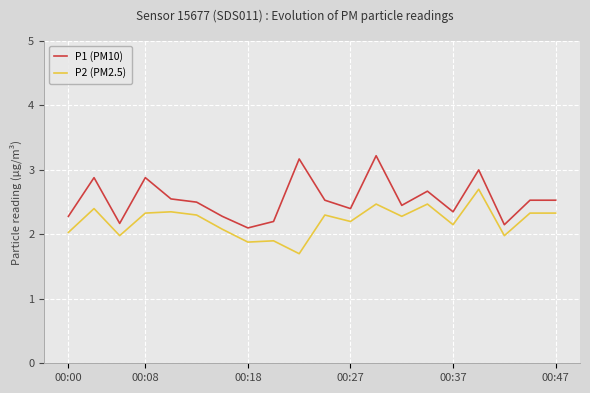

List the series in order of their peak value, highest first.

P1 (PM10), P2 (PM2.5)